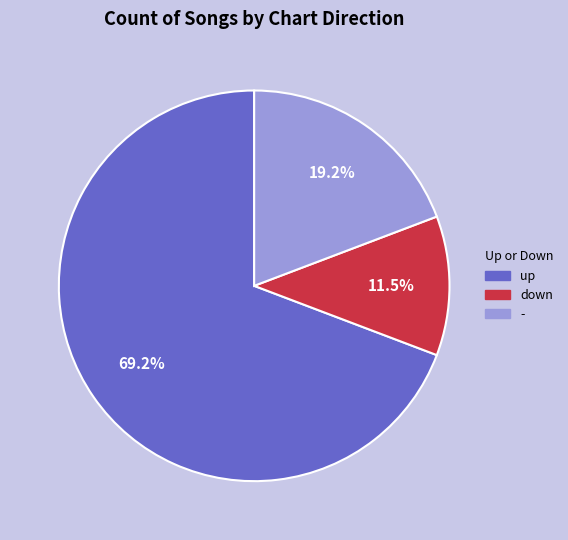

Is up the majority of the pie?

Yes